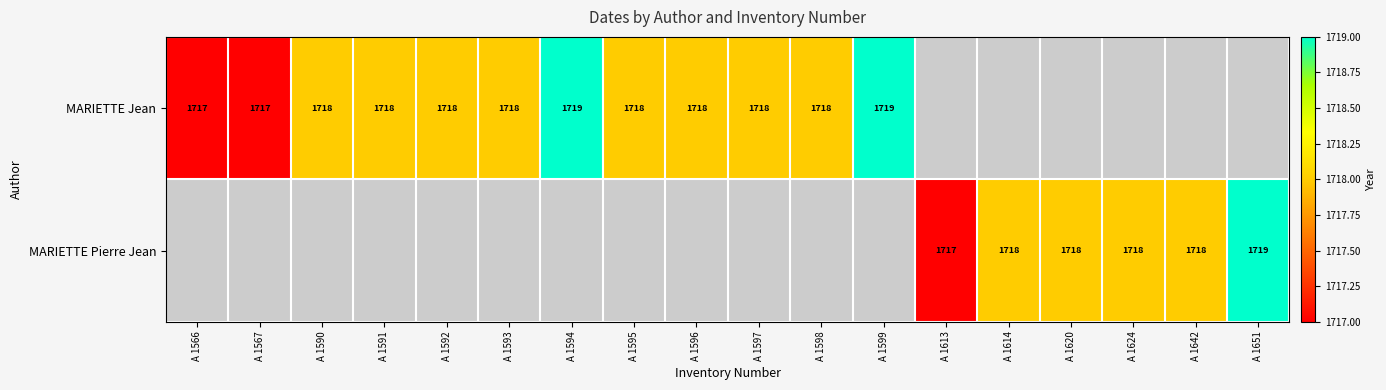

The value of MARIETTE Jean at A 1592 is 641. True or false?

False